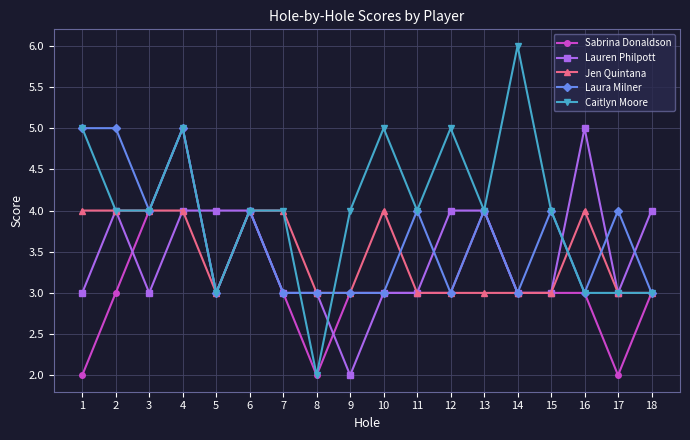

Reading left to right, what are all the values shown in this chart?

Sabrina Donaldson: 1=2	2=3	3=4	4=5	5=3	6=4	7=3	8=2	9=3	10=3	11=3	12=3	13=4	14=3	15=3	16=3	17=2	18=3
Lauren Philpott: 1=3	2=4	3=3	4=4	5=4	6=4	7=3	8=3	9=2	10=3	11=3	12=4	13=4	14=3	15=3	16=5	17=3	18=4
Jen Quintana: 1=4	2=4	3=4	4=4	5=3	6=4	7=4	8=3	9=3	10=4	11=3	12=3	13=3	14=3	15=3	16=4	17=3	18=3
Laura Milner: 1=5	2=5	3=4	4=5	5=3	6=4	7=3	8=3	9=3	10=3	11=4	12=3	13=4	14=3	15=4	16=3	17=4	18=3
Caitlyn Moore: 1=5	2=4	3=4	4=5	5=3	6=4	7=4	8=2	9=4	10=5	11=4	12=5	13=4	14=6	15=4	16=3	17=3	18=3